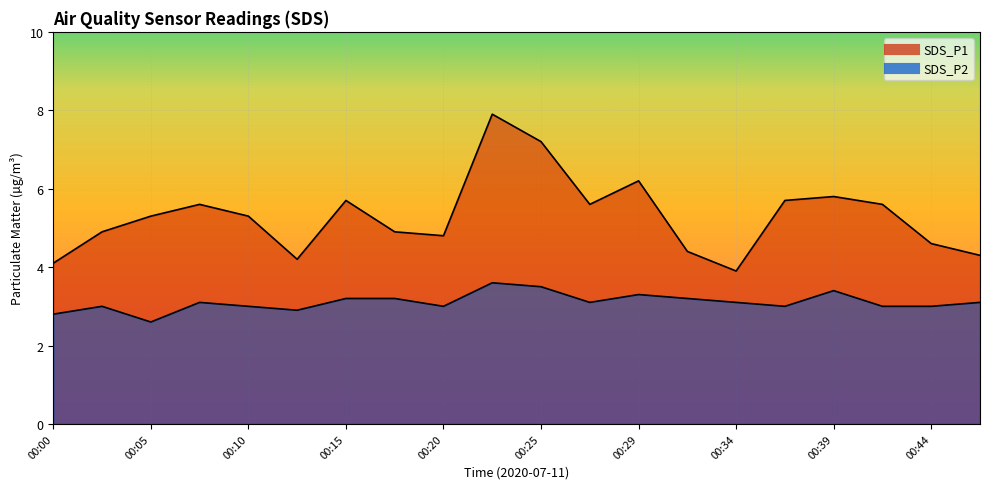

Which series has the widest spread of values?

SDS_P1